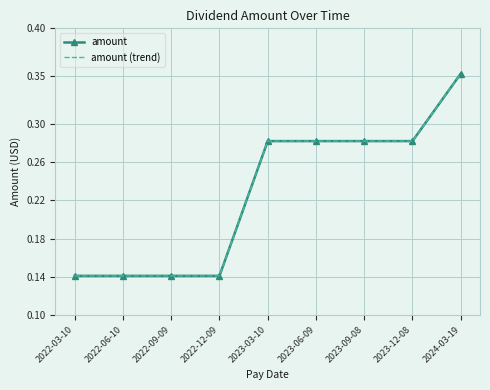

Reading left to right, transcribe all the data shown in this chart.

amount: 0.1	0.1	0.1	0.1	0.3	0.3	0.3	0.3	0.4
amount (trend): 0.1	0.1	0.1	0.1	0.3	0.3	0.3	0.3	0.4